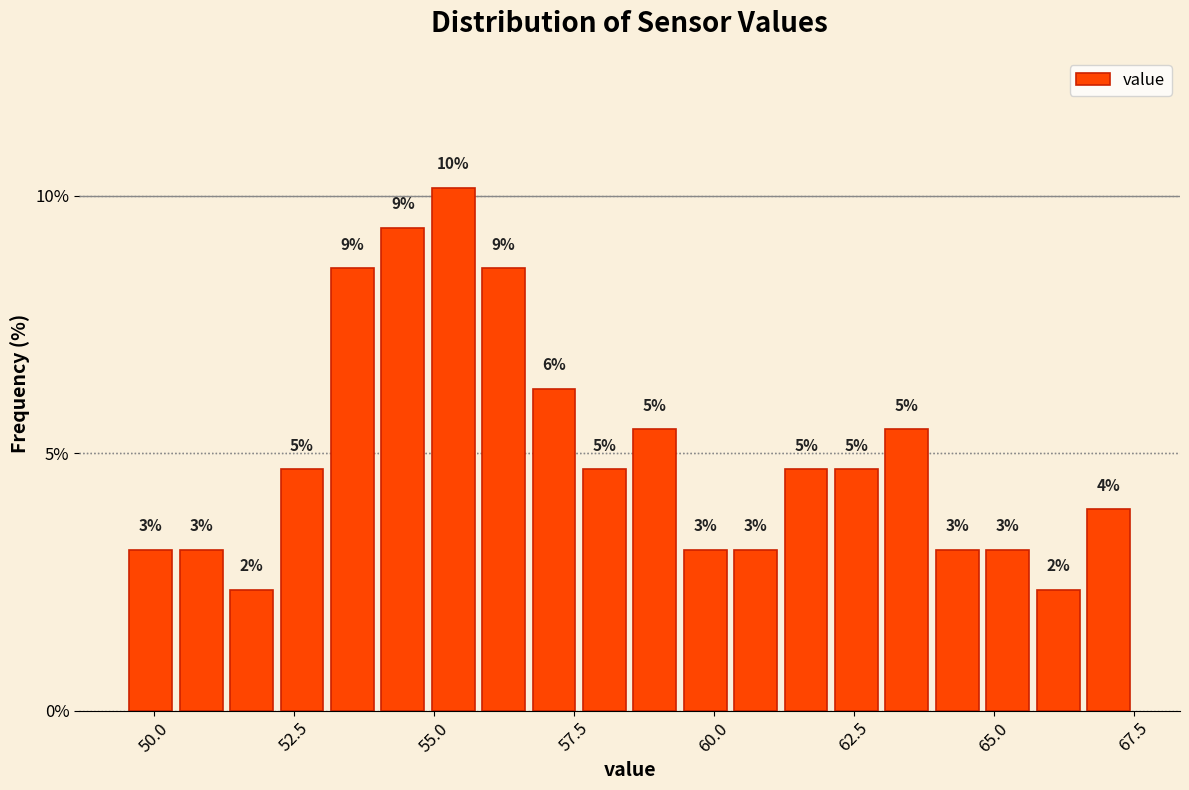

Around what value on the x-axis is the tallest bar? Give the approximate position of its centre, as read against the axis.

55.5